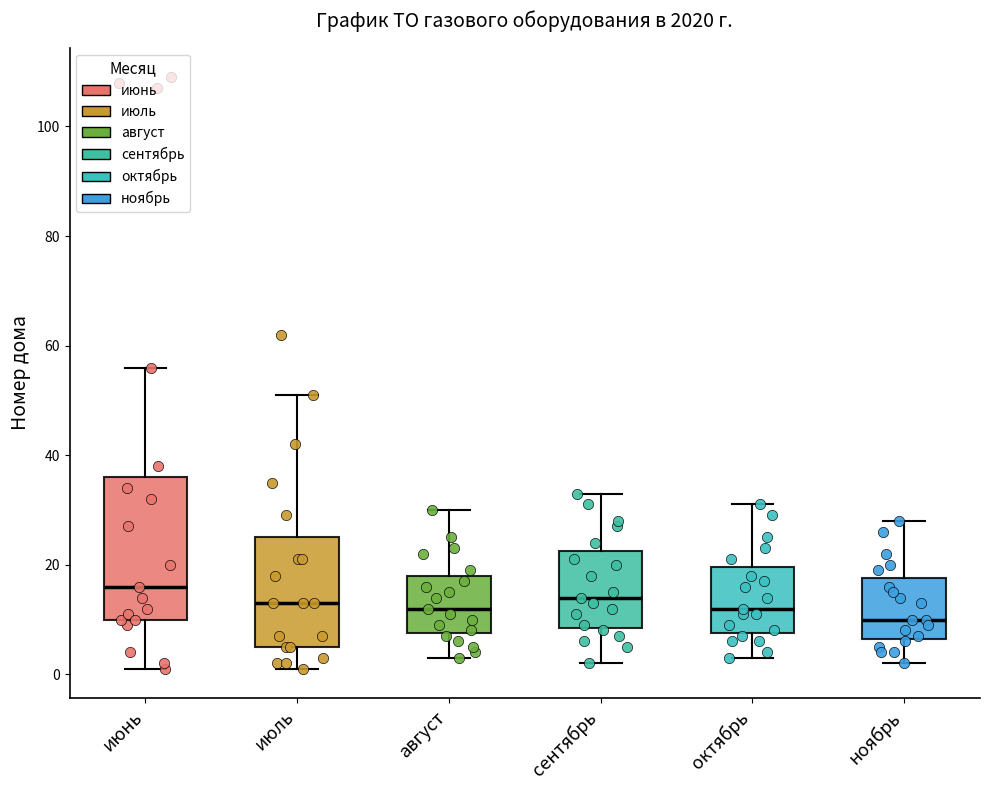

Which box's median line is the highest?

июнь